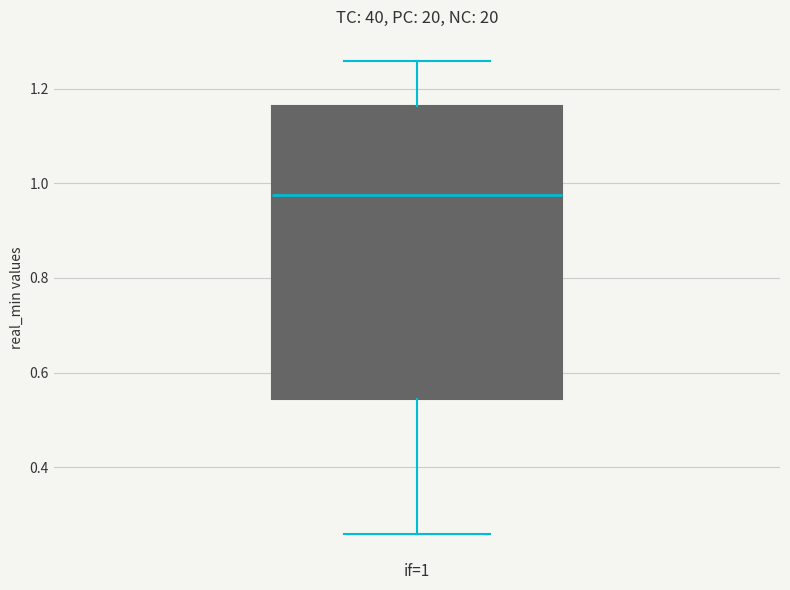

Transcribe this box plot: give where the median line is, the range the box spans, and where the two whiskers end, as read against the y-axis. The values are not printed on the chart, so give them approximately, as read against the axis.

median 0.98, box 0.54 to 1.16, whiskers 0.26 to 1.26